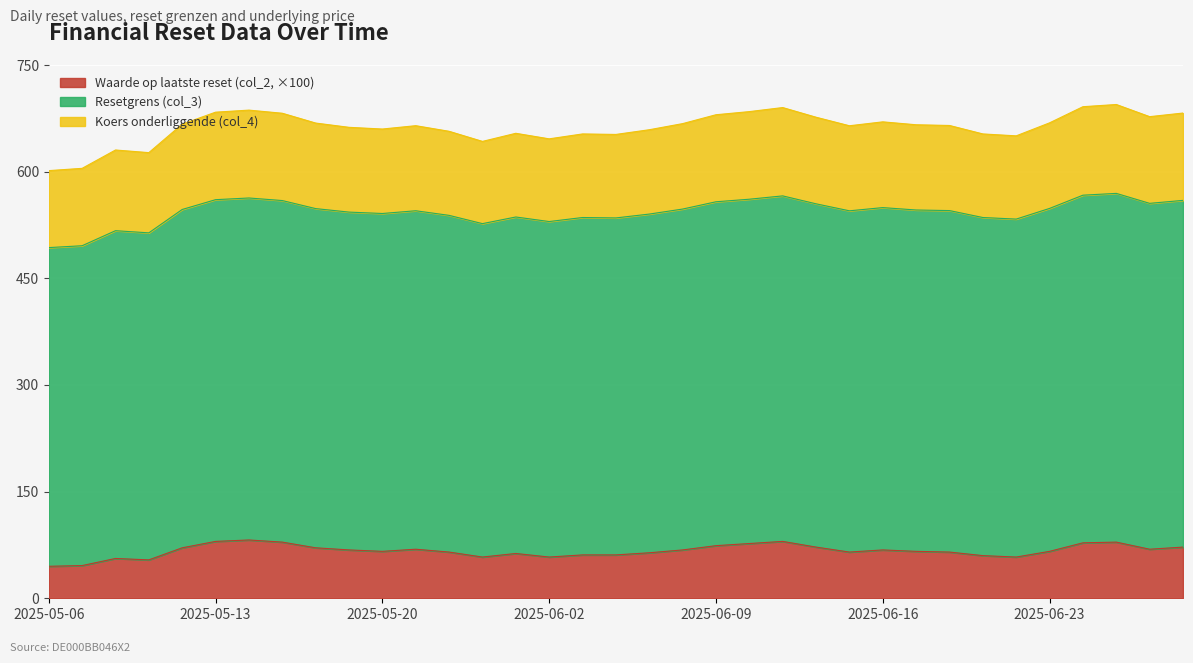

What is the difference between the Waarde op laatste reset (col_2) values at 2025-06-12 and 2025-05-23?

0.1